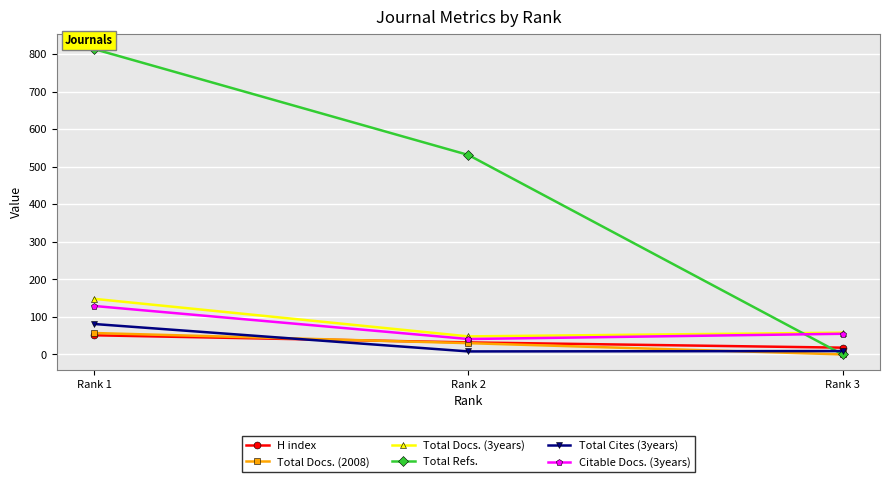

At which label is Total Docs. (3years) closest to 98?

Rank 3